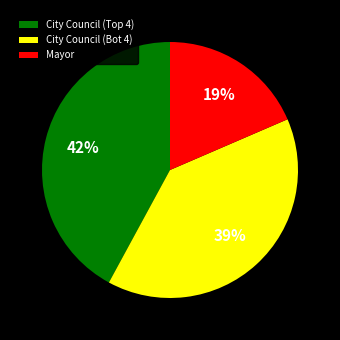

How many slices are in this pie chart?

3